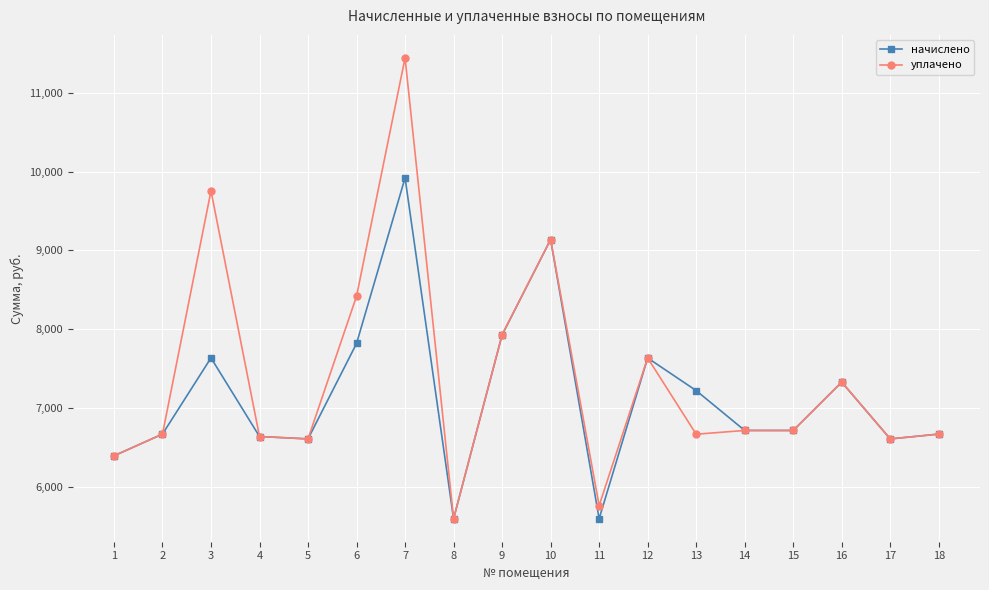

In начислено, how many points are lower than both neighbors (excluding endpoints)?

5